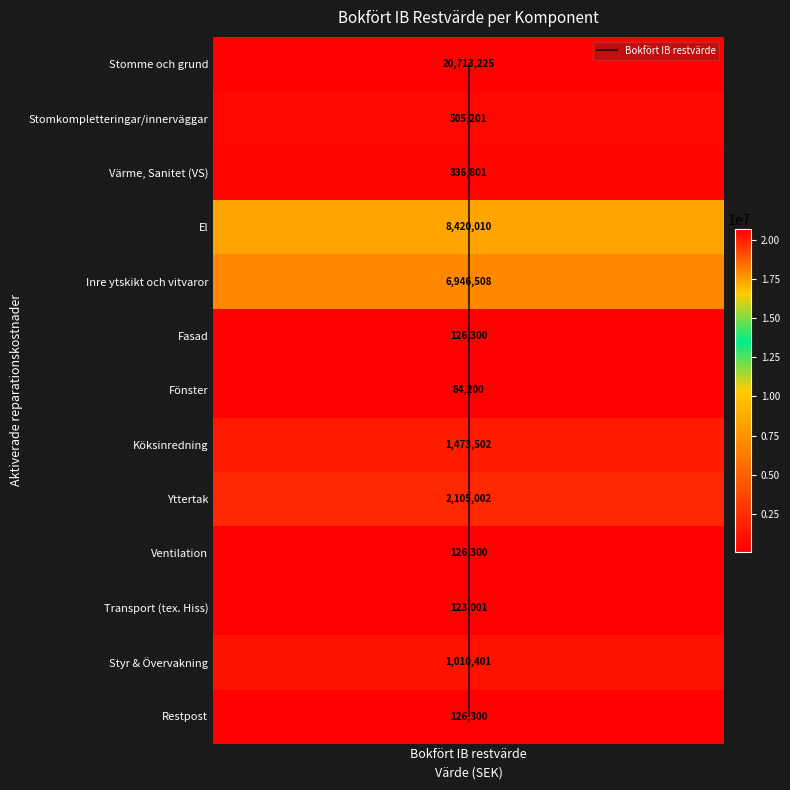

Is it true that the value at Bokfört IB restvärde is 7?

False